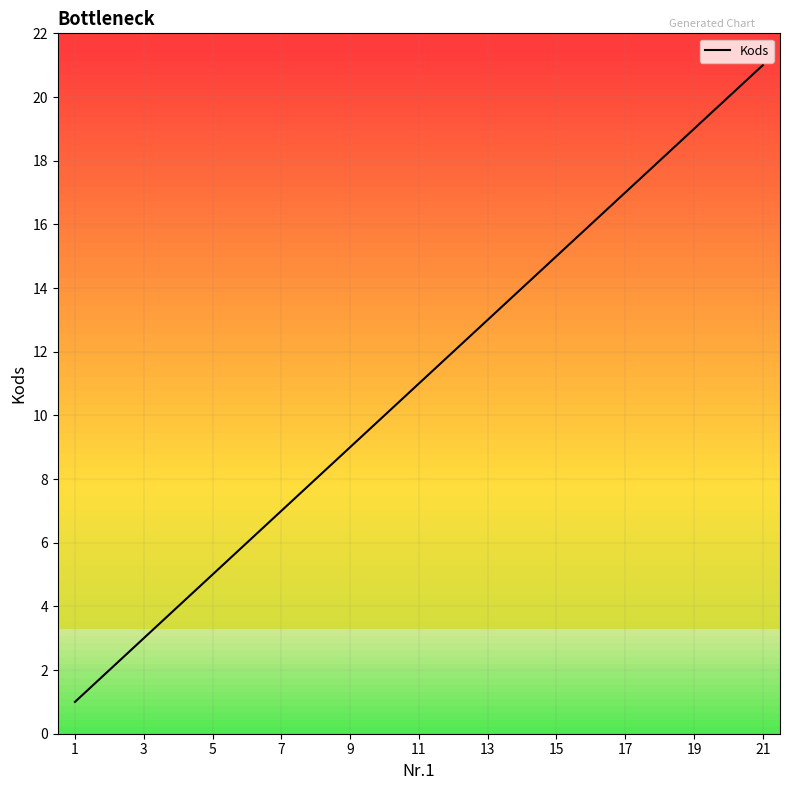

Does the chart display data point markers on the line(s)?

No